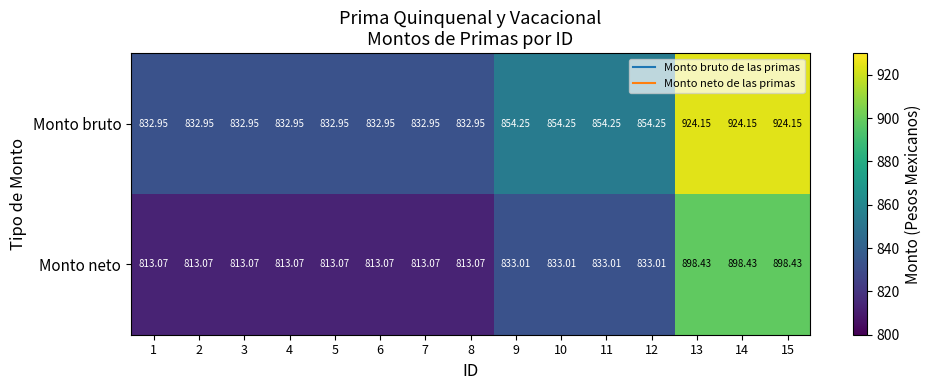

How many data points does each series have?

15